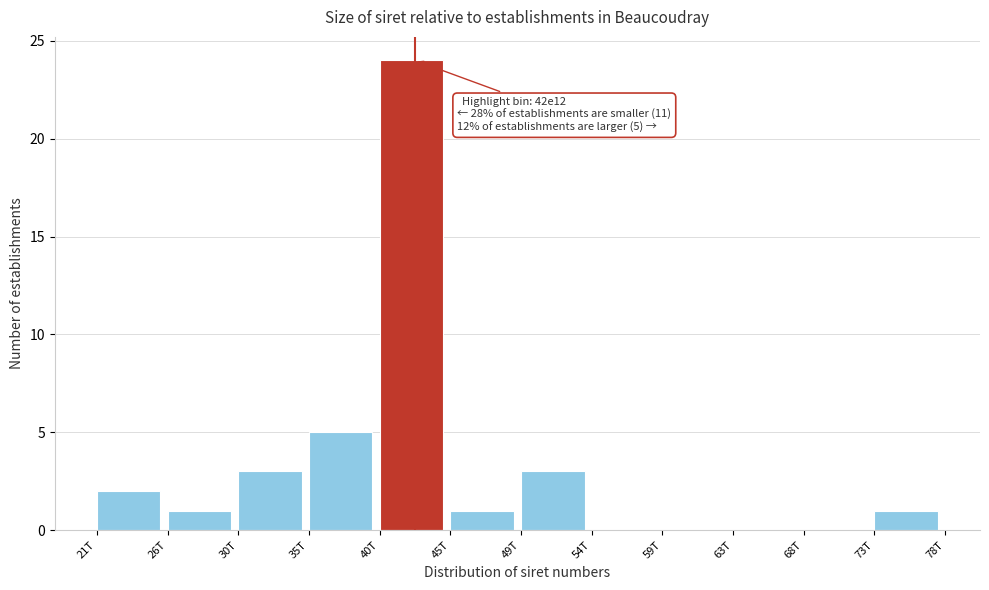

Reading left to right, extract all data points from this chart.

21T=2	26T=1	30T=3	35T=5	40T=24	45T=1	49T=3	54T=0	59T=0	63T=0	68T=0	73T=1